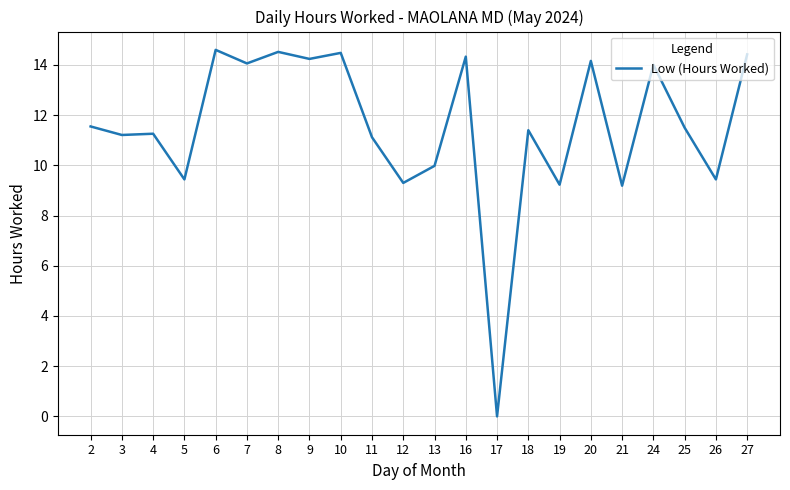

How many values are above zero?

21